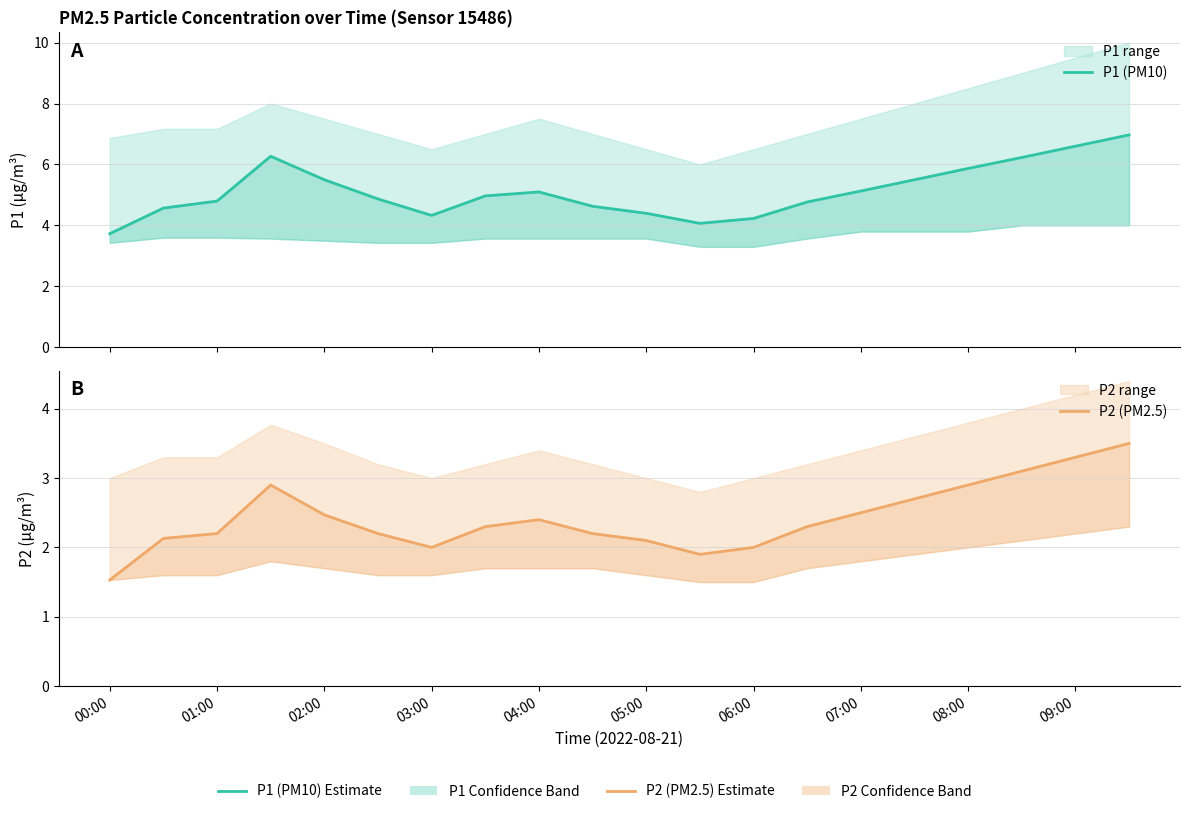

What is the sum of the P2 (PM2.5) values at 12 and 13?

4.3